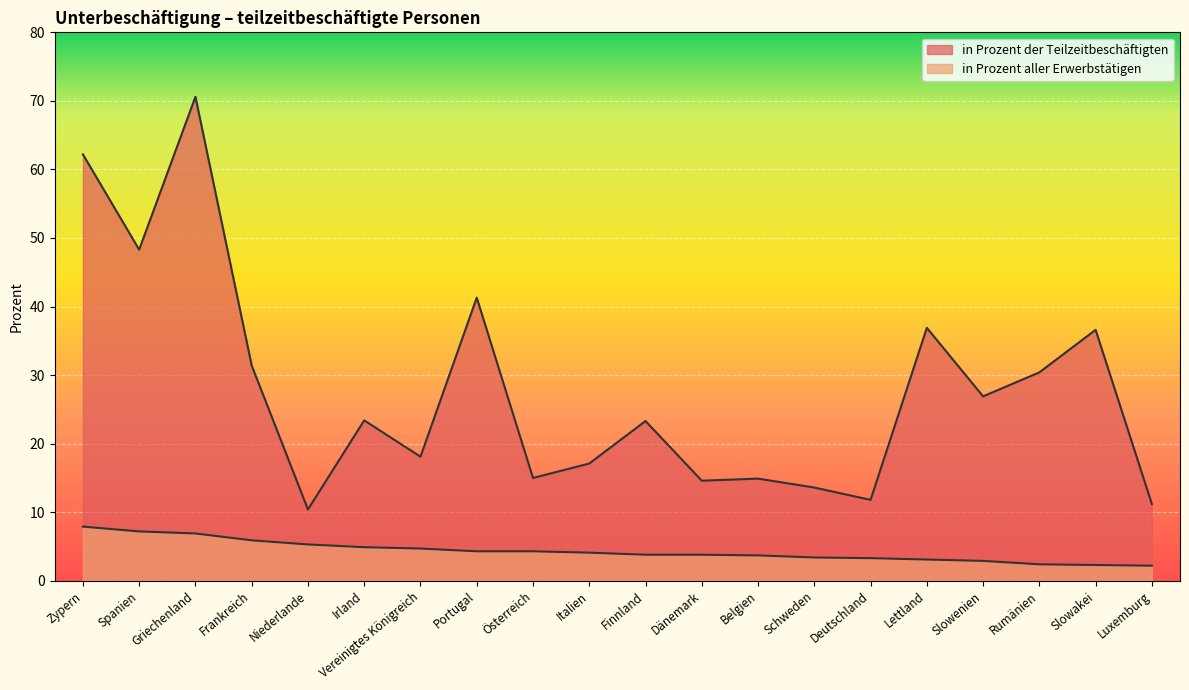

How many lines are shown in the chart?

2